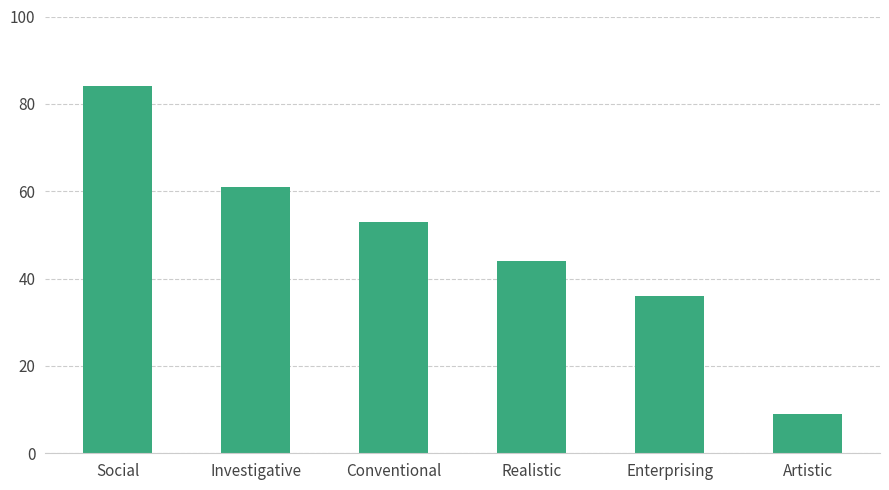

What is the maximum value shown in the chart?

84